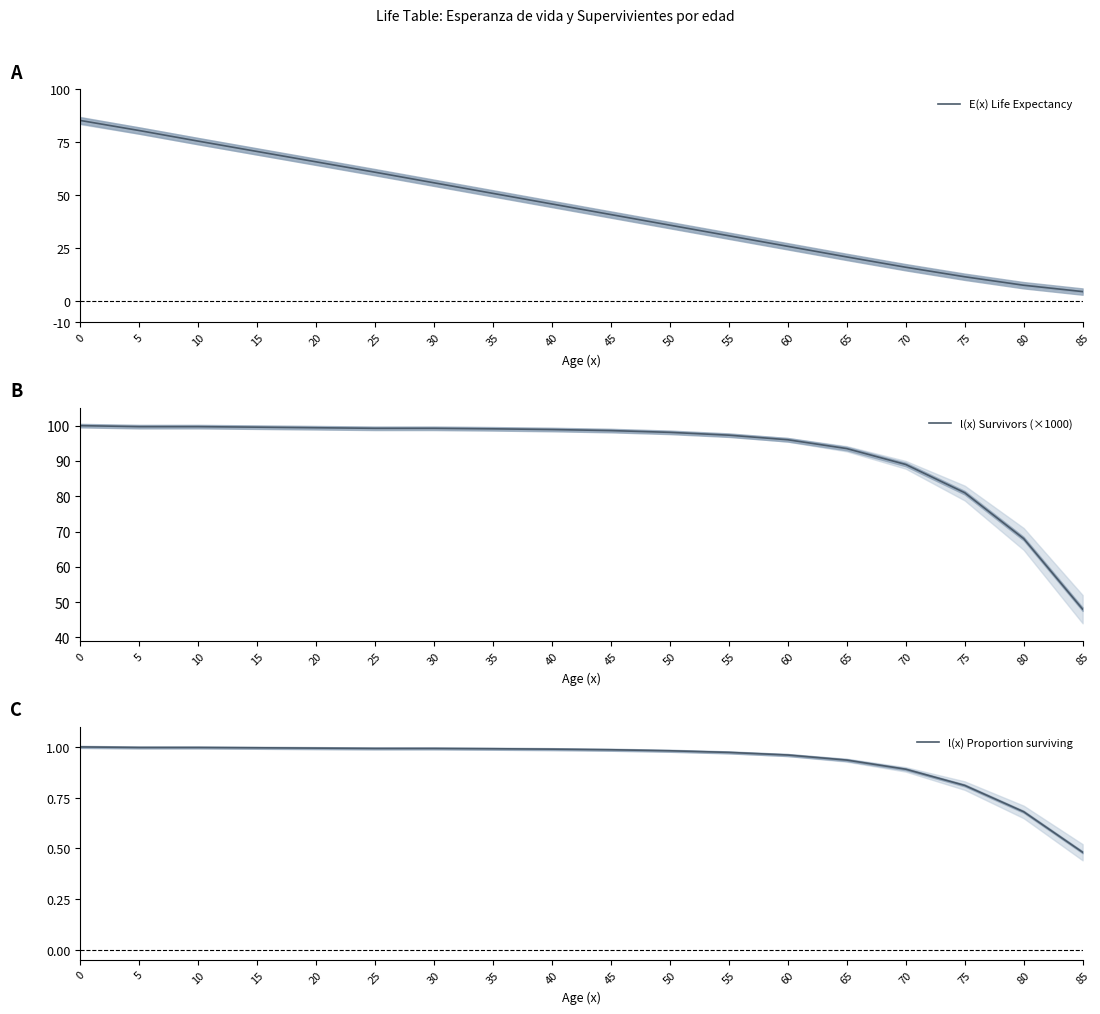

Reading right to left, list all the values displayed in this chart.

E(x) Life Expectancy: 4.5	7.5	11.5	16.0	20.9	25.9	30.9	35.9	40.9	45.9	50.9	55.9	60.9	65.8	70.7	75.5	80.5	85.3
l(x) Survivors (×1000): 48.0	68.0	81.0	89.0	93.5	96.0	97.3	98.1	98.6	98.9	99.1	99.2	99.2	99.4	99.6	99.7	99.7	100.0
l(x) Proportion surviving: 0.5	0.7	0.8	0.9	0.9	1.0	1.0	1.0	1.0	1.0	1.0	1.0	1.0	1.0	1.0	1.0	1.0	1.0